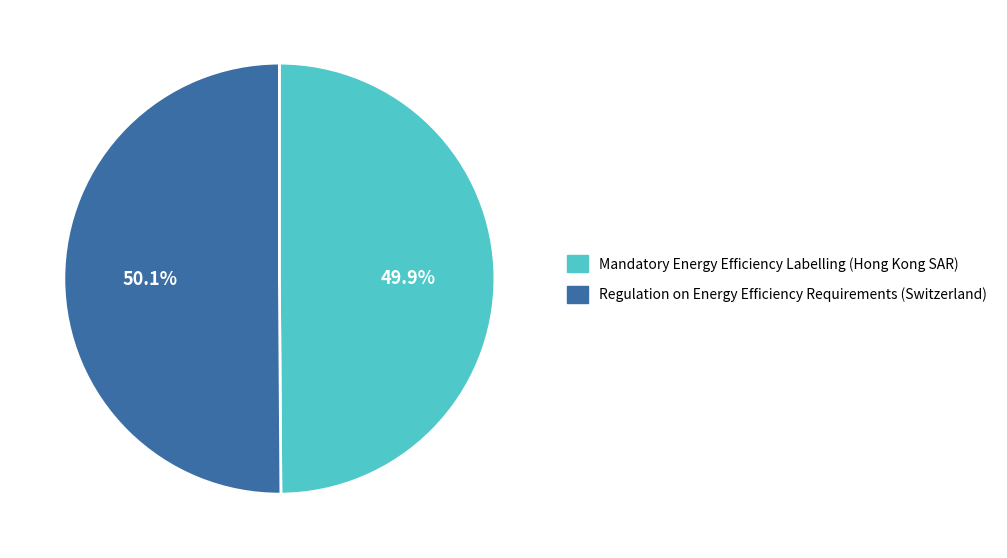

What percentage is the Mandatory Energy Efficiency Labelling (Hong Kong SAR) slice, to the nearest percent?

50%